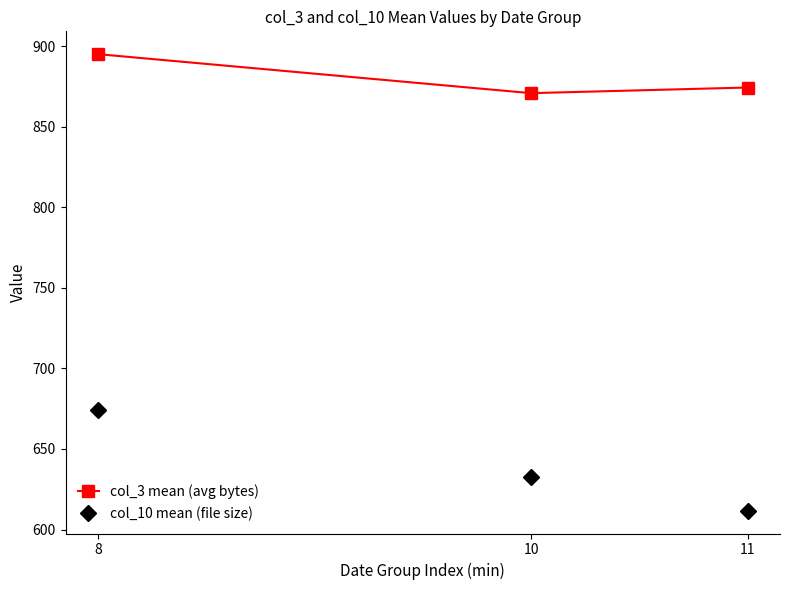

What is the spread (max minus min) of values at 10?

238.2